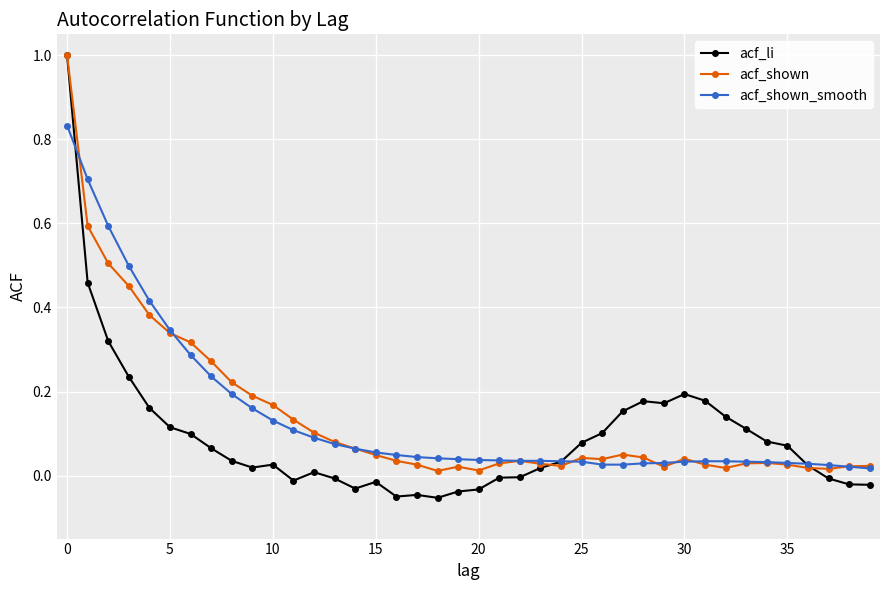

In acf_shown, how many points are higher than both neighbors (excluding endpoints)?

6